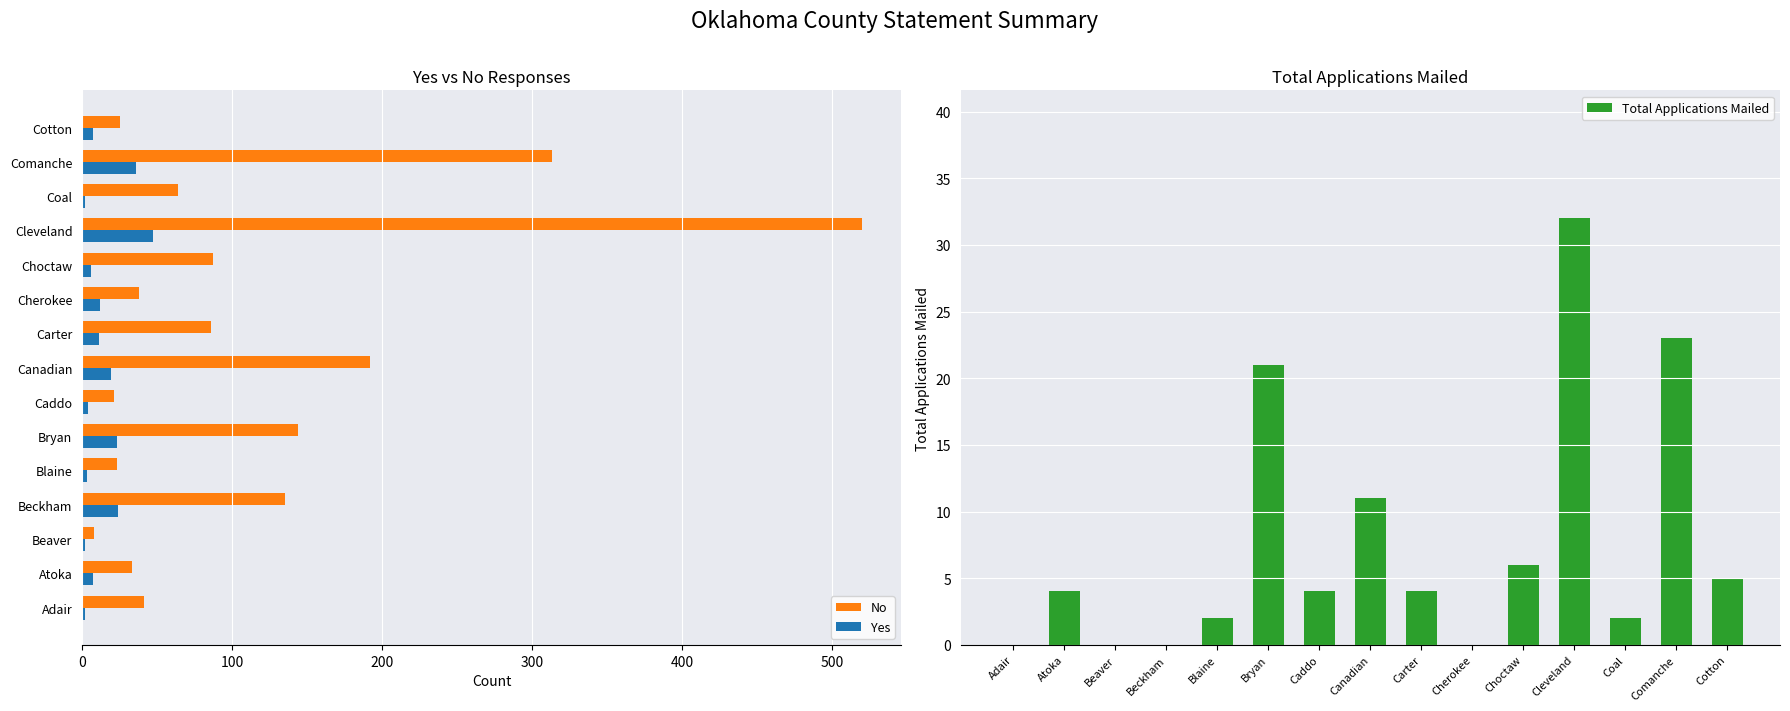

What is the difference between the second highest and second lowest values in the Yes series?

34